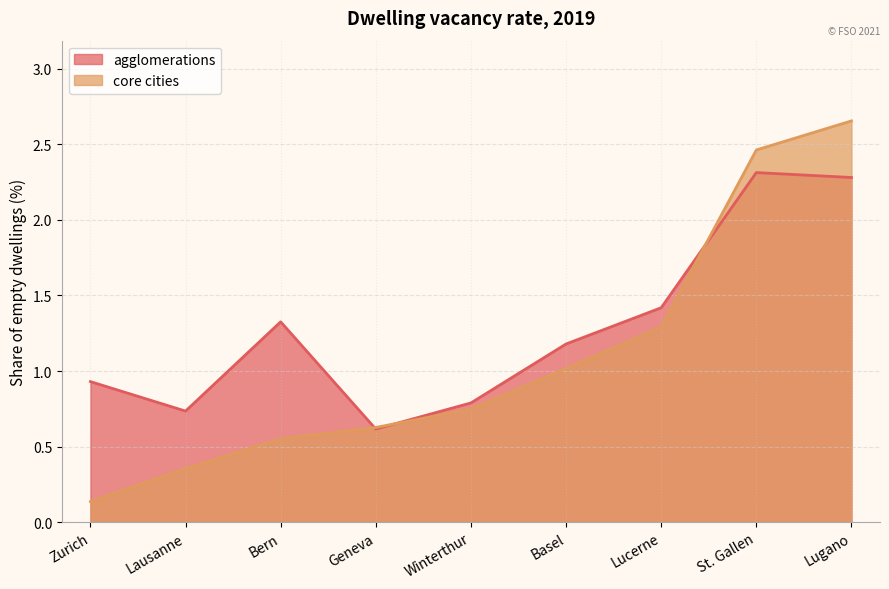

How many times do agglomerations and core cities cross each other?

3